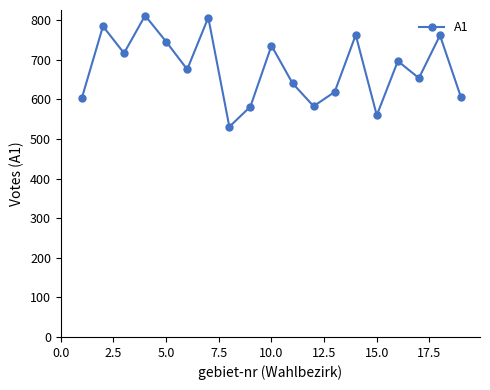

What is the difference between the maximum and minimum values?

281